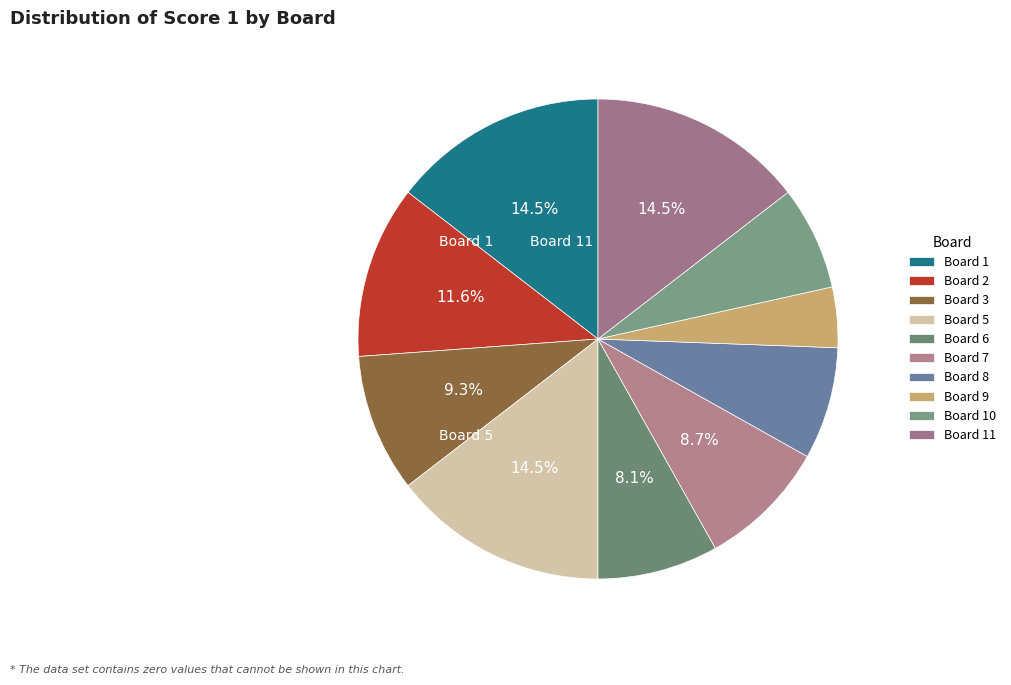

Is there a majority slice in this chart?

No